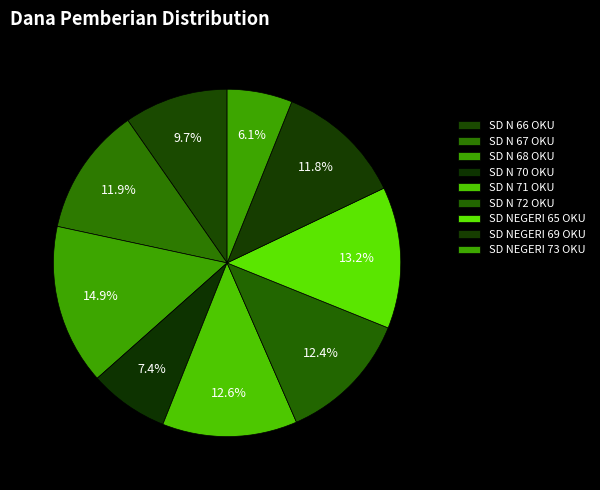

What percentage is the SD N 72 OKU slice, to the nearest percent?

12%